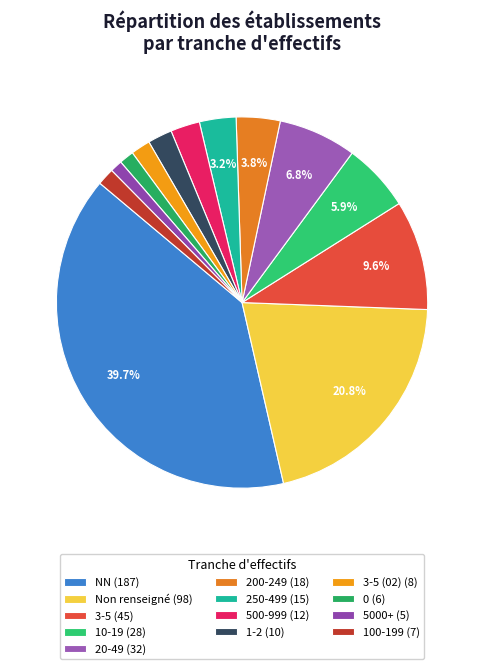

Which category has the biggest portion of the pie?

NN (187)